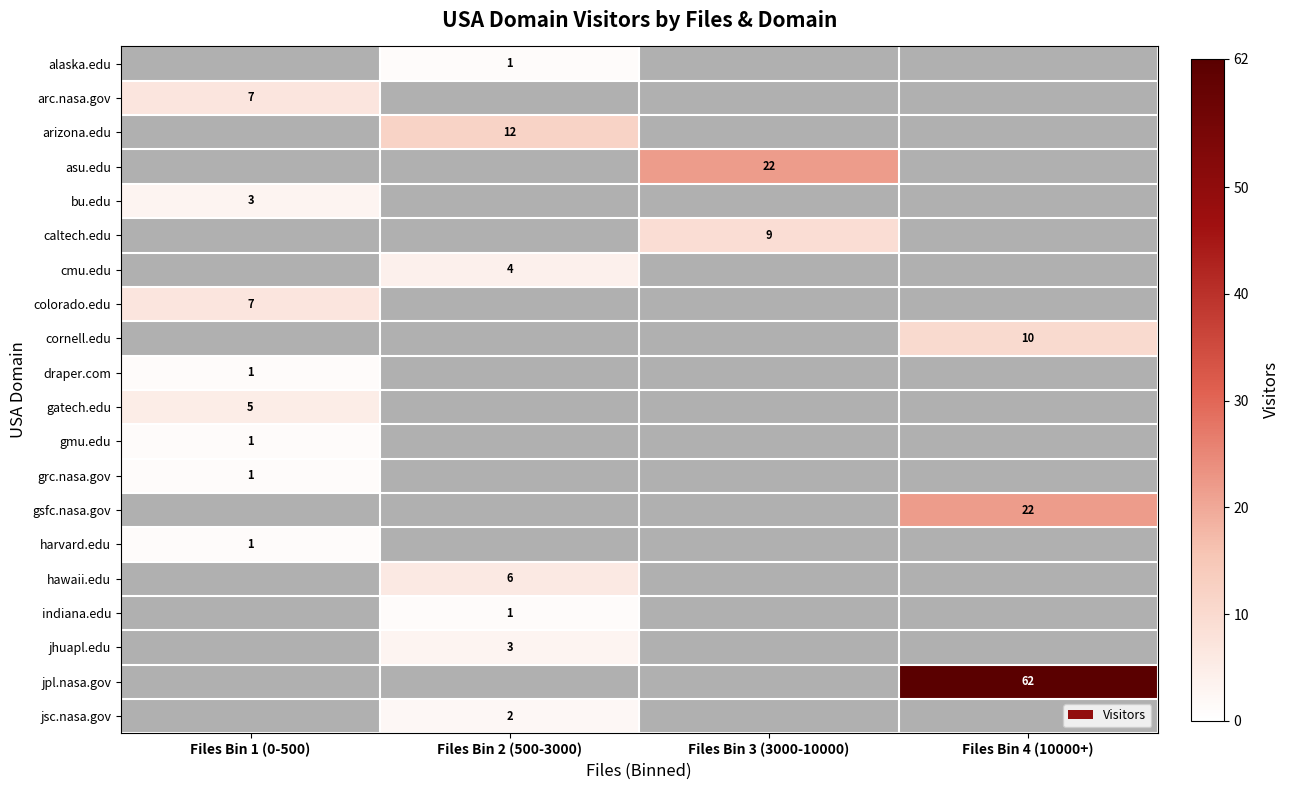

Count the number of categories in the chart.

4